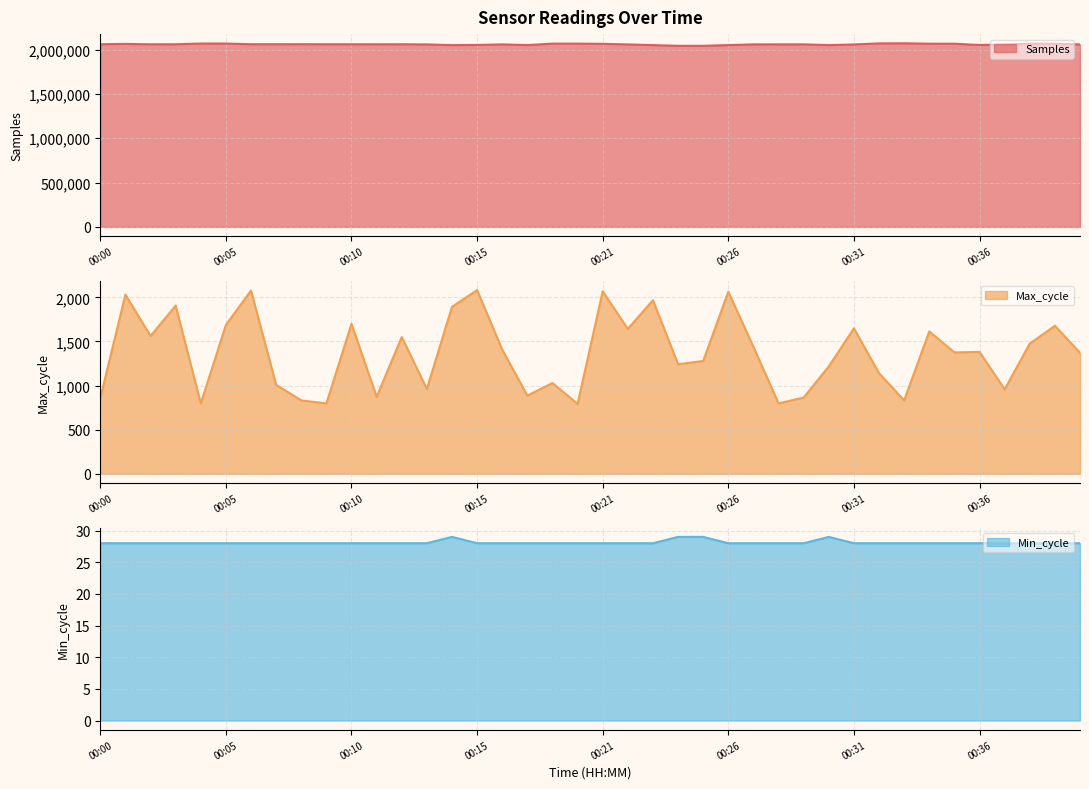

At which label does Samples reach its minimum?

00:25